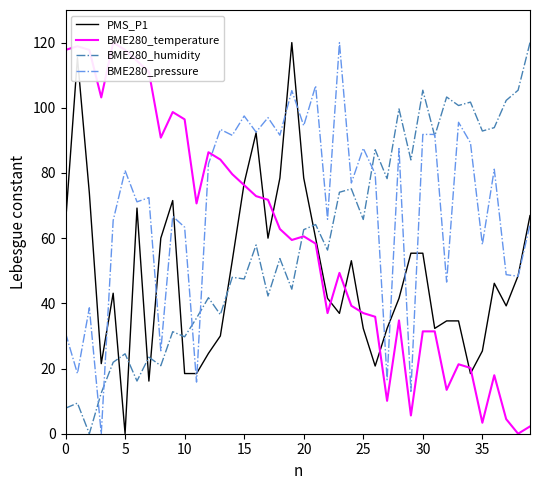

What is the maximum value shown in the chart?

120.0